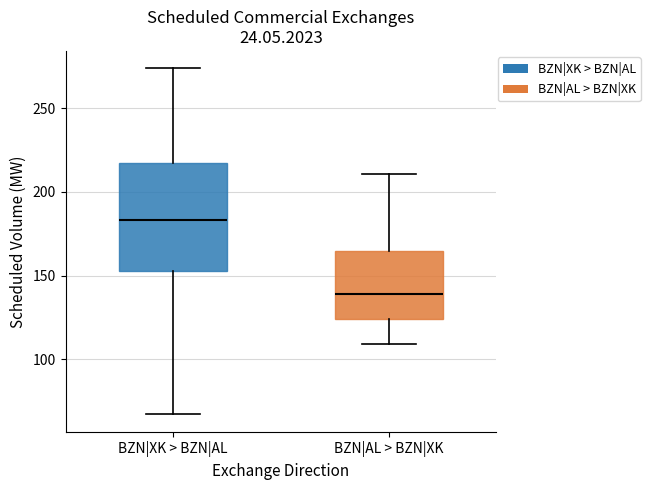

Comparing the boxes themselves (not the whiskers), which one is the tallest?

BZN|XK > BZN|AL